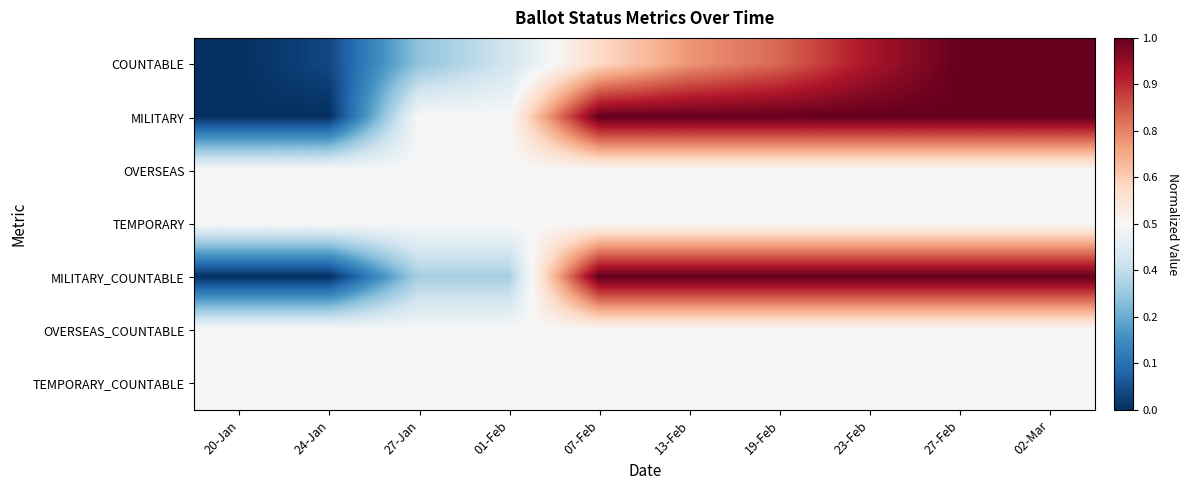

Rank the categories by COUNTABLE value from lowest to highest.

20-Jan, 24-Jan, 27-Jan, 01-Feb, 07-Feb, 13-Feb, 19-Feb, 23-Feb, 27-Feb, 02-Mar